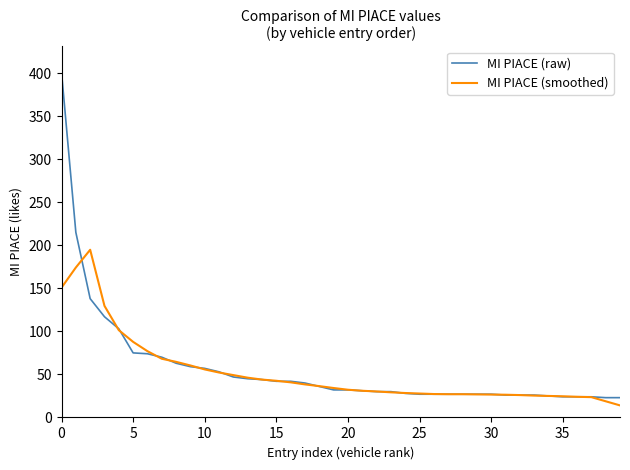

Which series has the widest spread of values?

MI PIACE (raw)